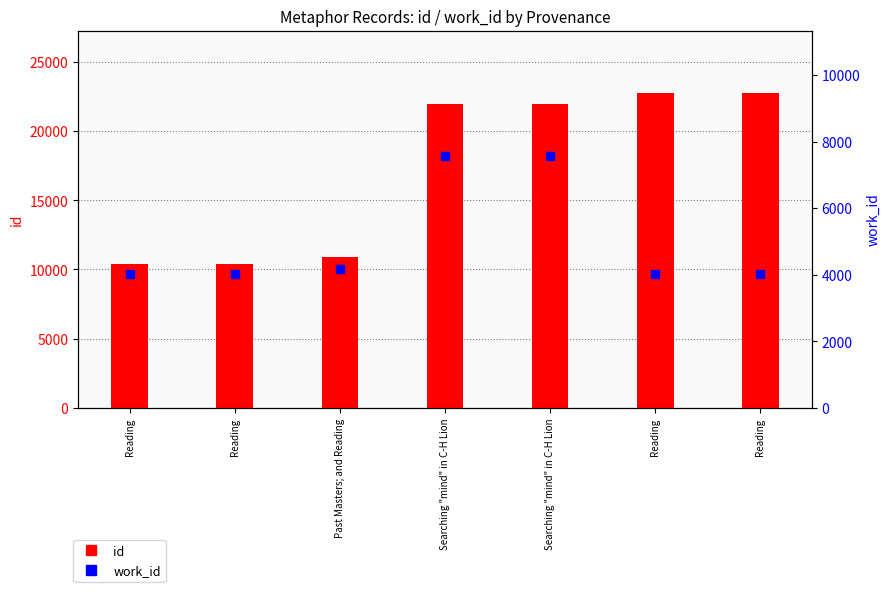

Is the value of work_id at Reading greater than the value of id at Searching "mind" in C-H Lion?

No